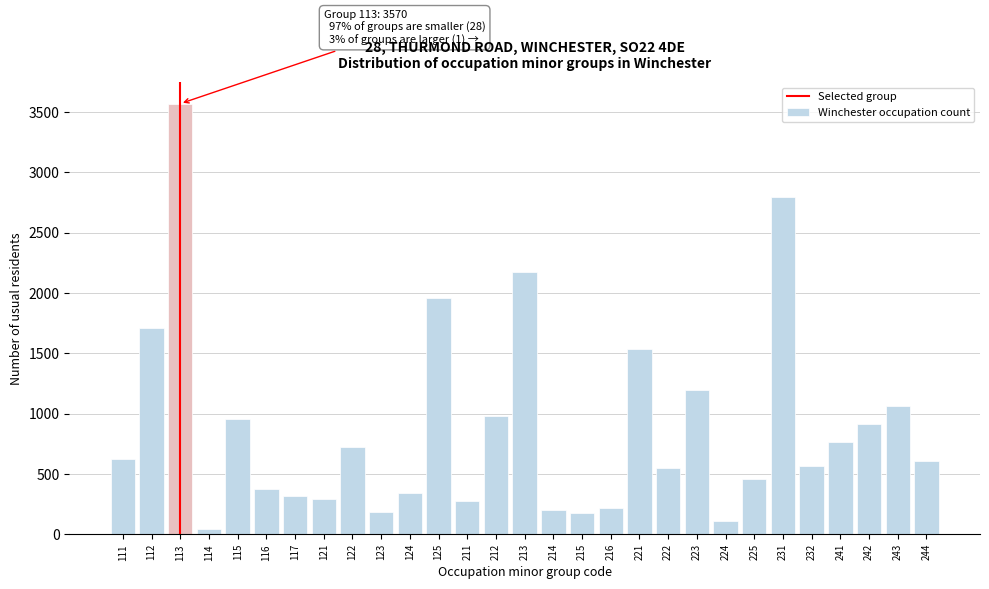

True or false: the data shows 2171 at 213.

True